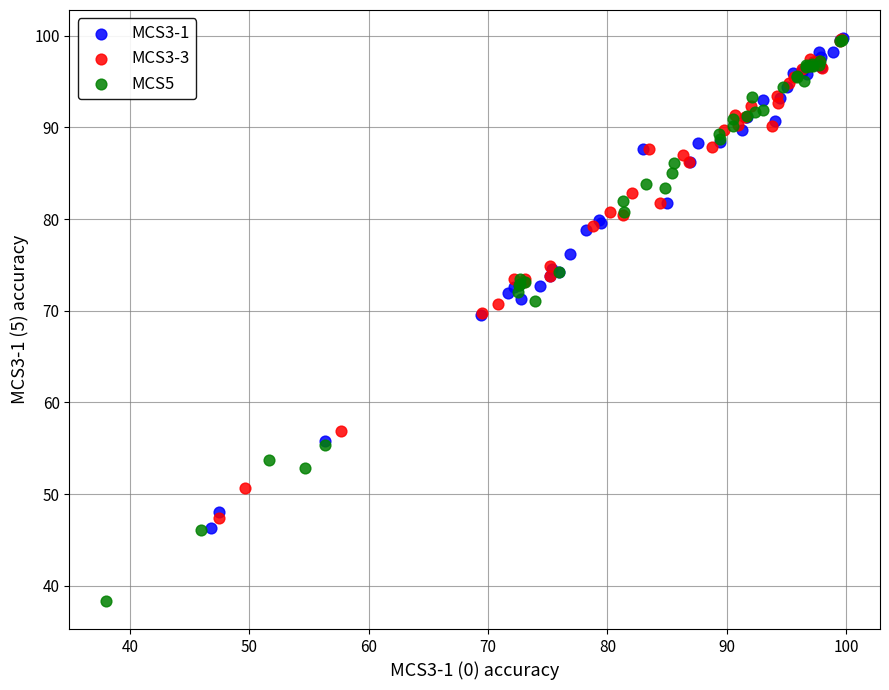

Which series contains the lowest Y value?

MCS5